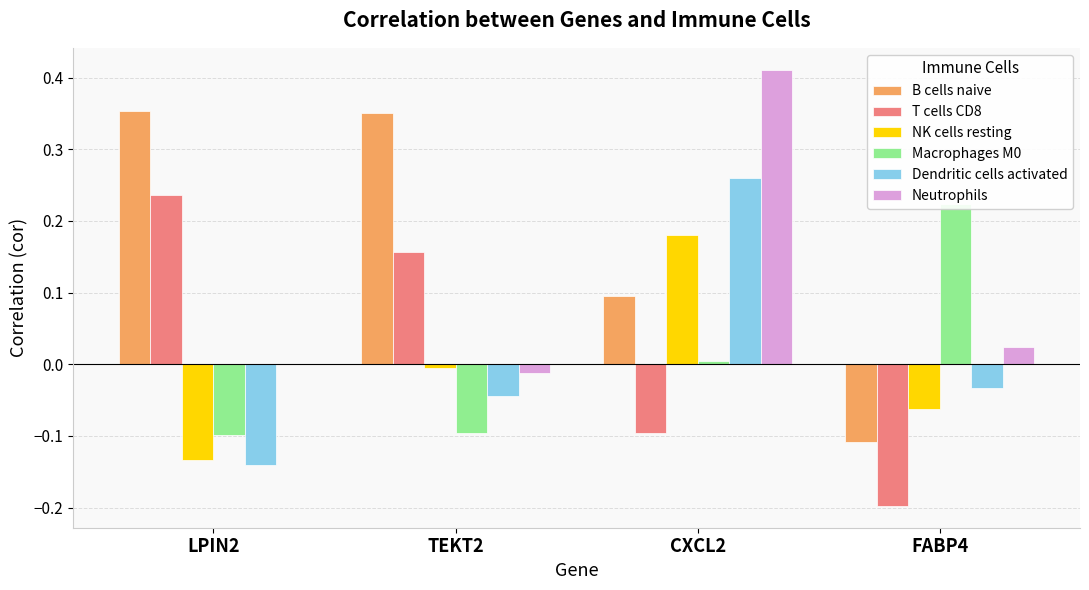

What is the sum of the Macrophages M0 values at TEKT2 and CXCL2?

-0.1